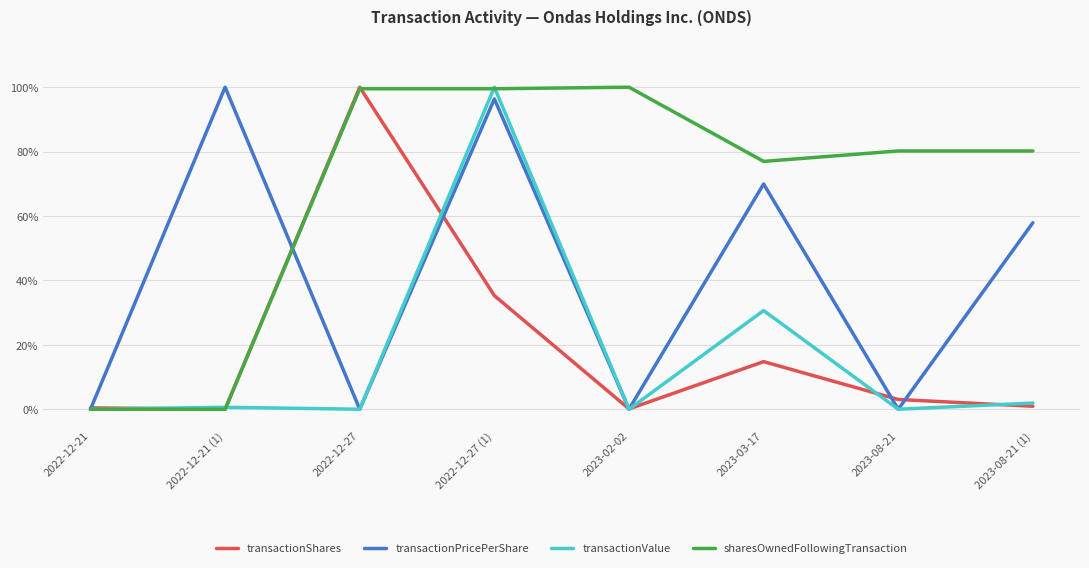

What is the sum of all transactionShares values?

1.5